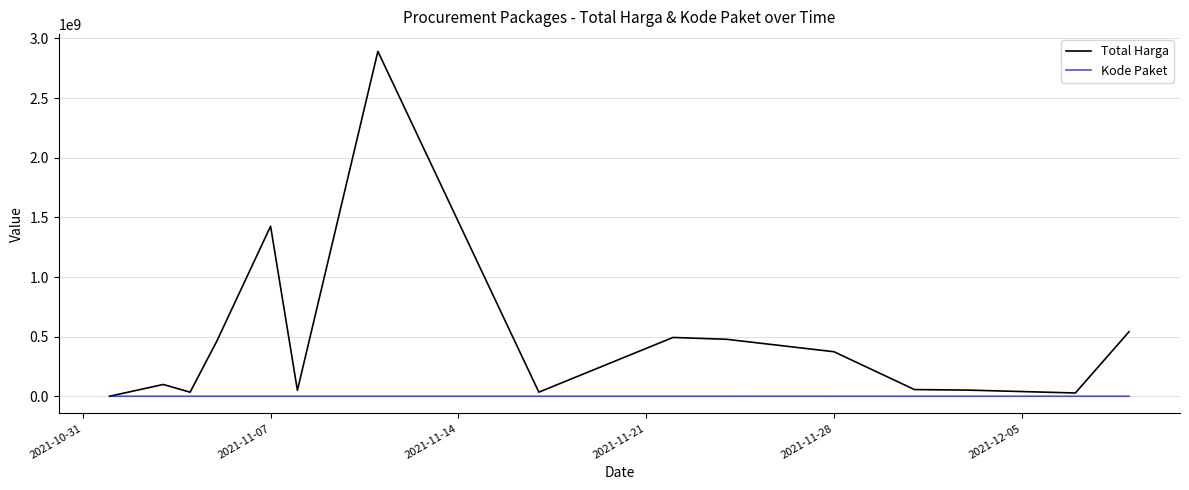

What is the highest value of the Total Harga series?

2892122000